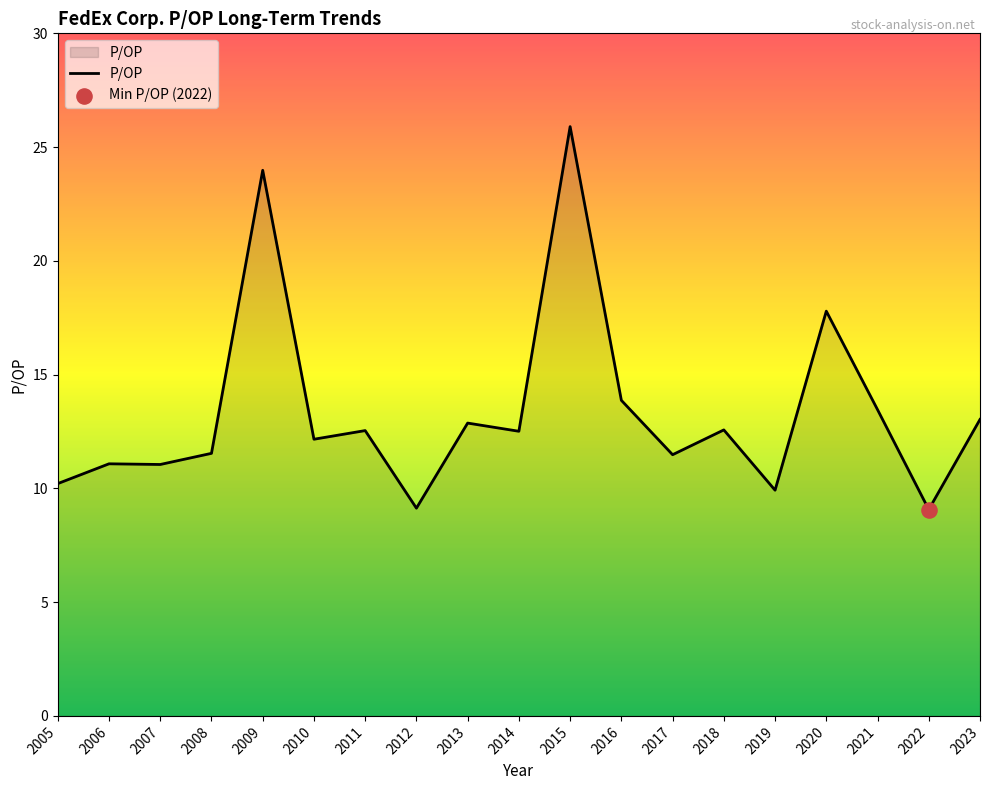

What is the change in value from 2008 to 2009?

+12.4